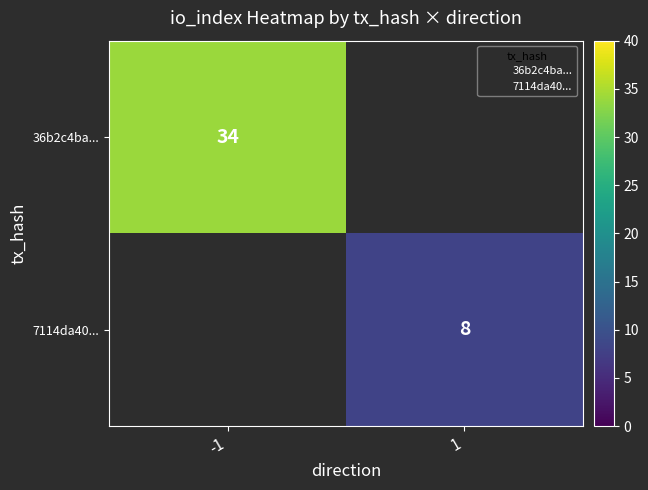

The 36b2c4ba... series shows 8 at -1. True or false?

False